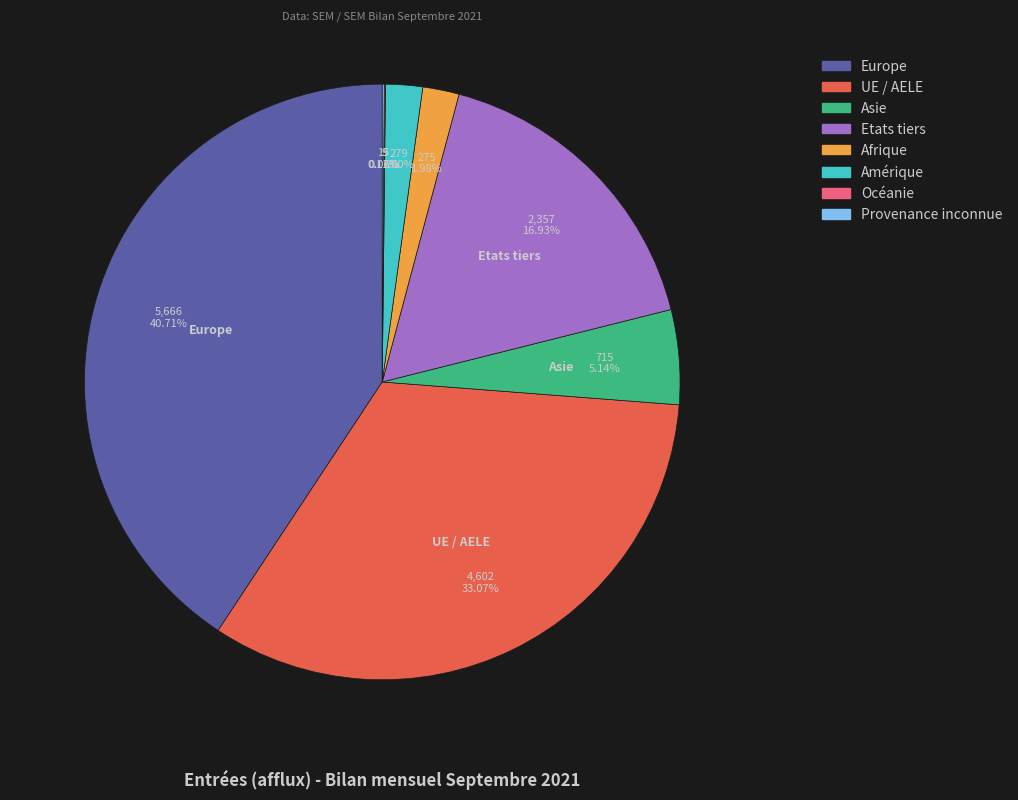

What is the largest slice in the pie chart?

Europe